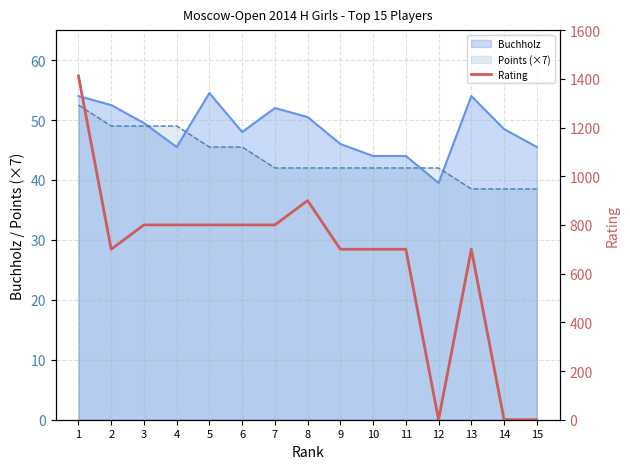

At which label is the value closest to 706?

2